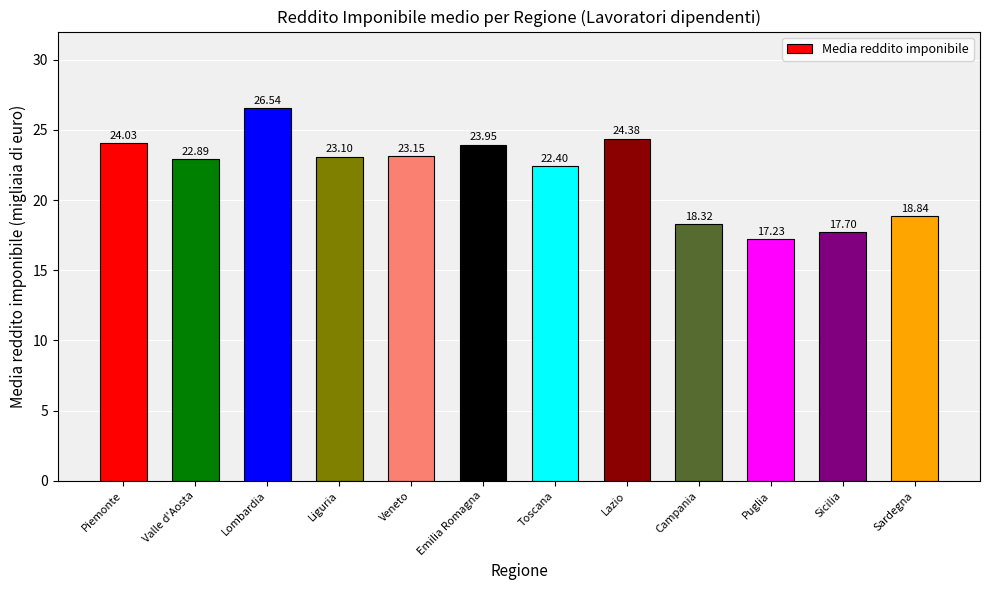

What is the change in value from Lazio to Campania?

-6.1